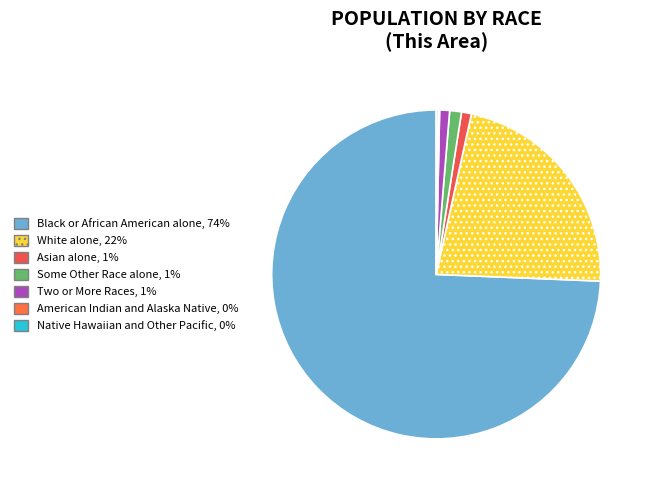

True or false: Native Hawaiian and Other Pacific accounts for 1% of the total.

False